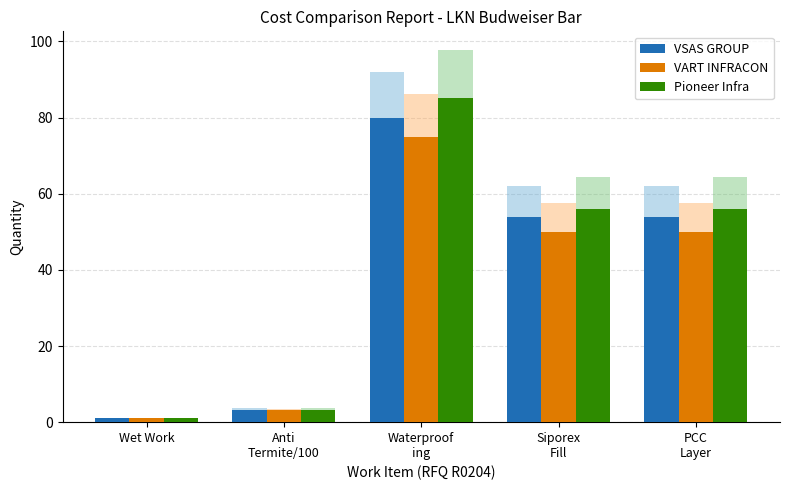

What is the greatest value displayed?

85.0